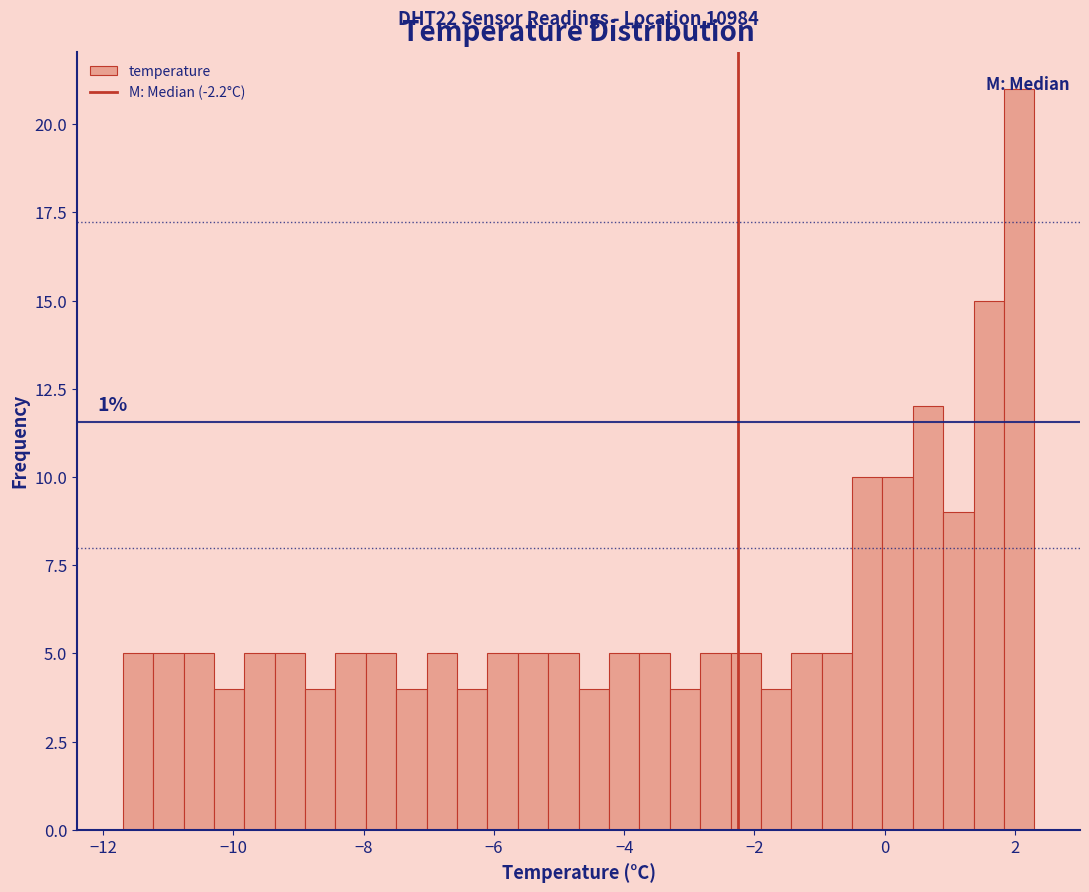

Around what value on the x-axis is the tallest bar? Give the approximate position of its centre, as read against the axis.

2.0